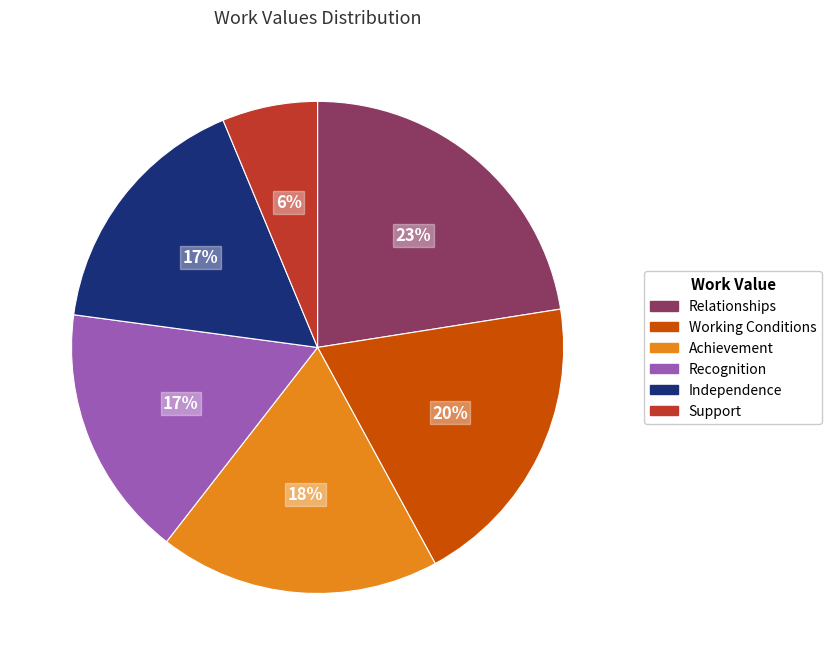

To the nearest percent, what portion does Achievement represent?

18%